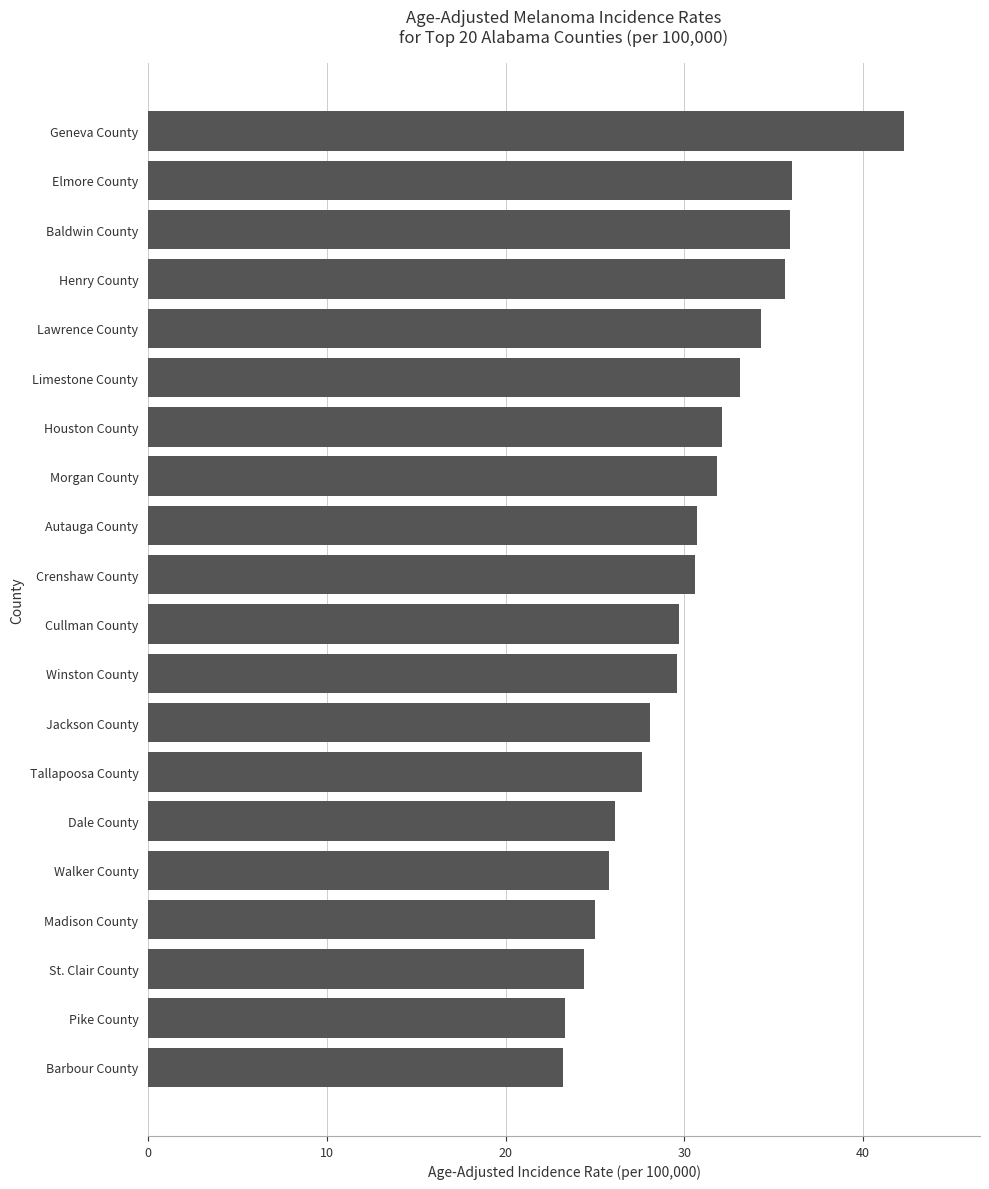

What is the change in value from Cullman County to Autauga County?

+1.0